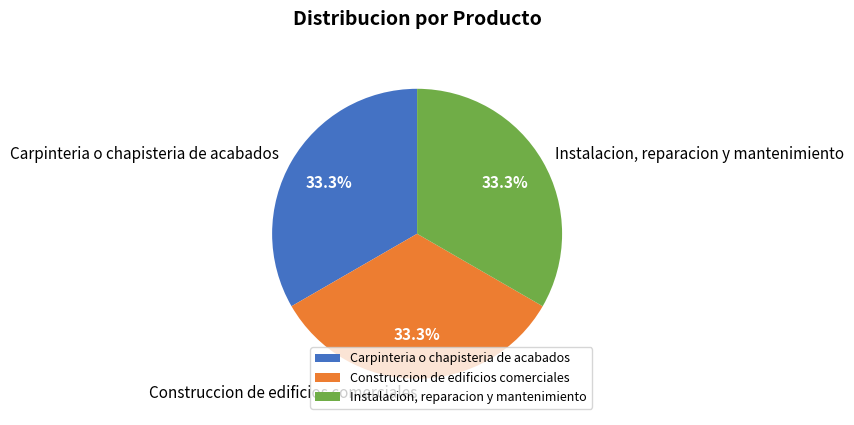

How many slices are in this pie chart?

3